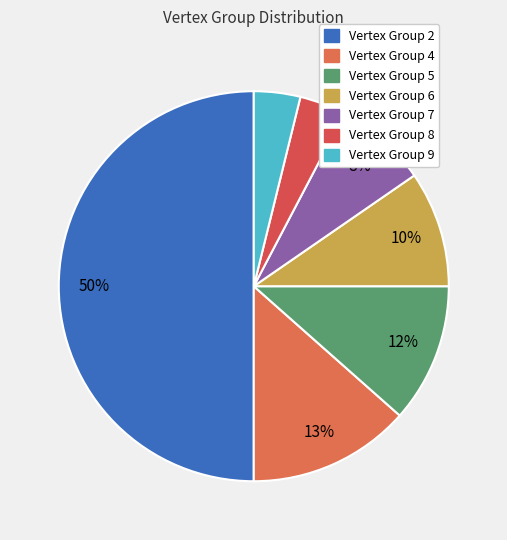

True or false: Vertex Group 5 accounts for 12% of the total.

True